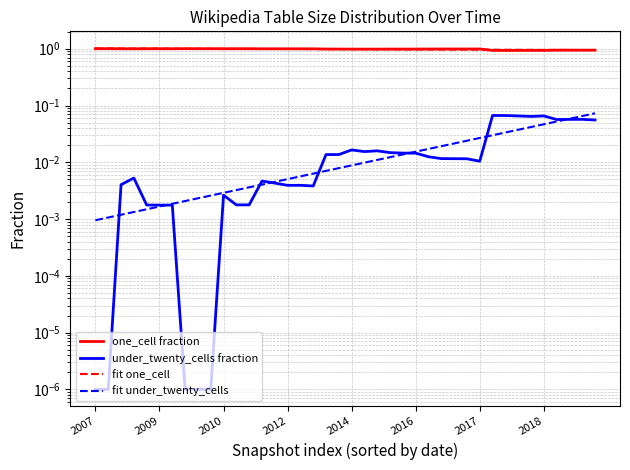

Count the number of data series in this chart.

4